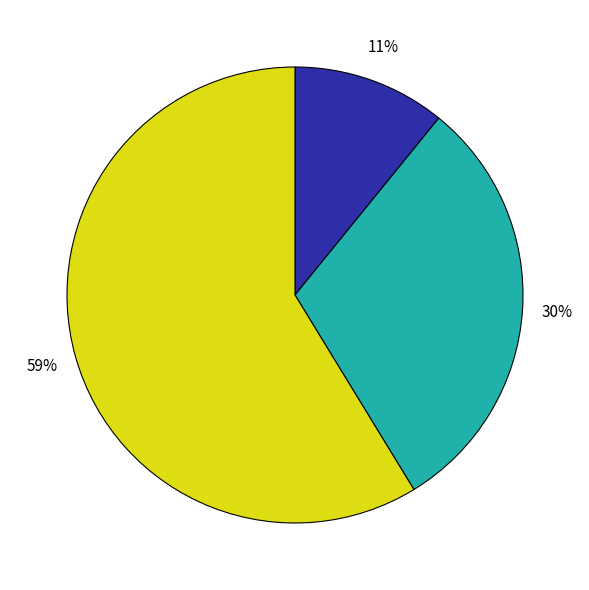

Is there a majority slice in this chart?

Yes